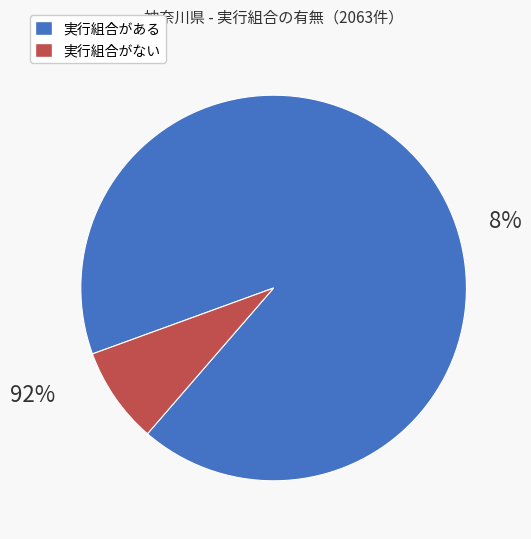

How many slices are in this pie chart?

2